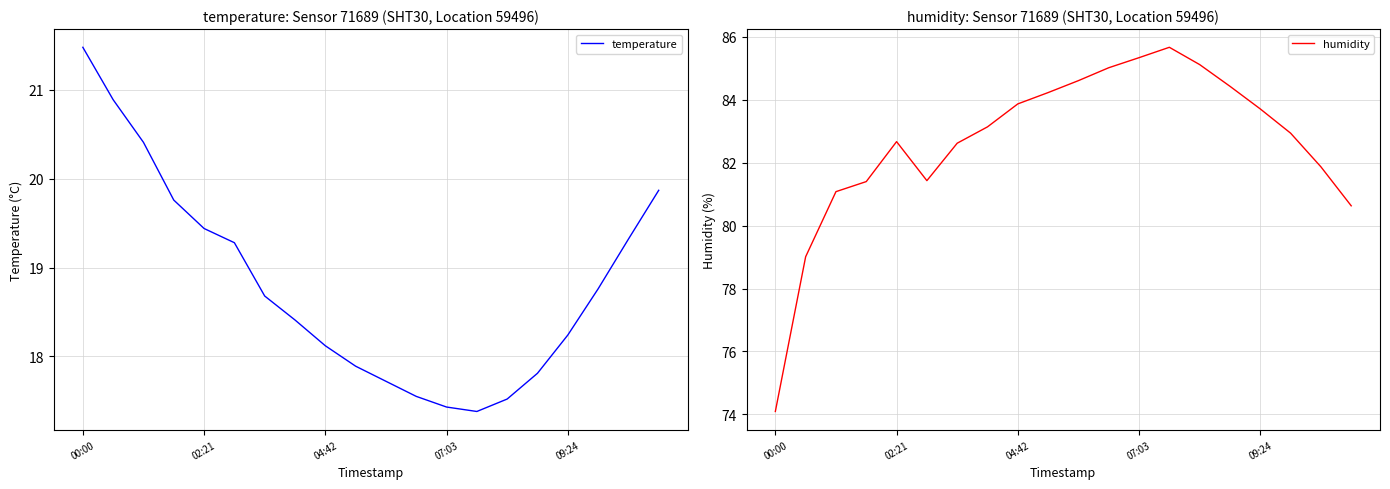

Rank the series by their average value, from lowest to highest.

temperature, humidity